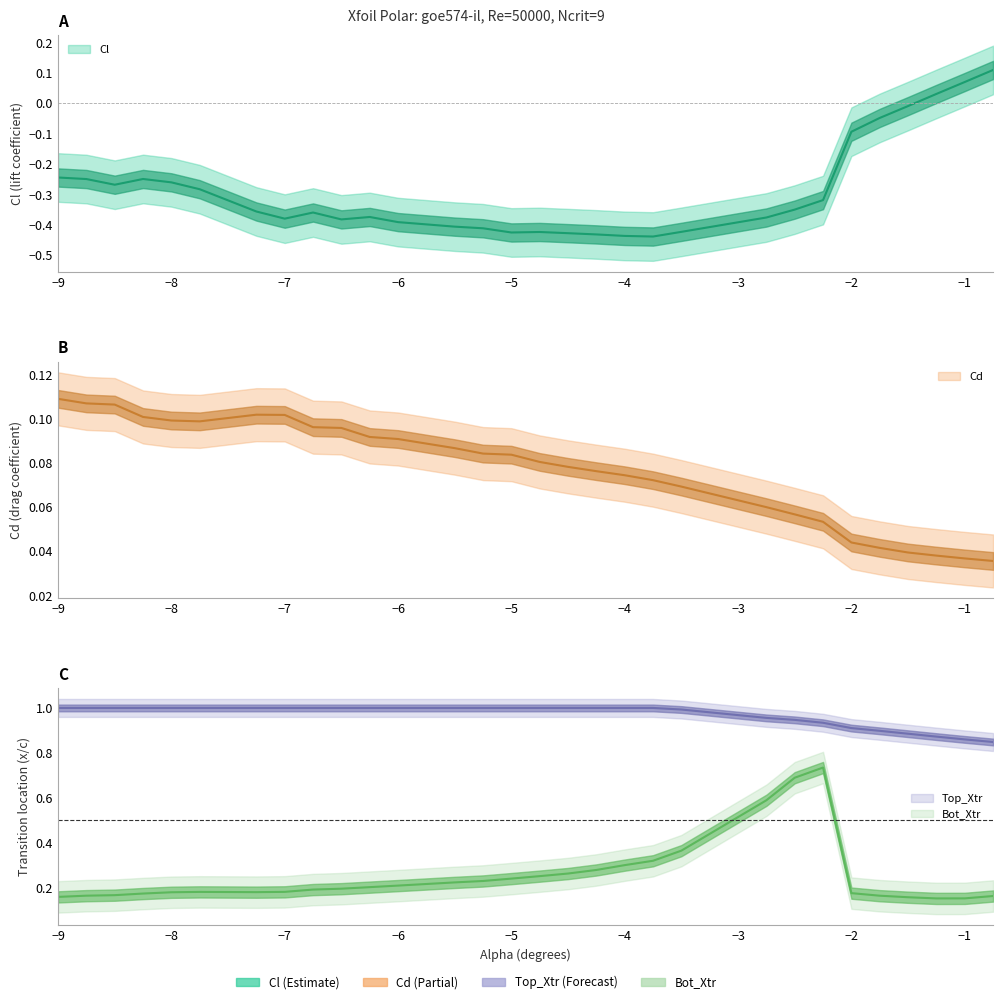

Which series has the largest total across all categories?

Top_Xtr